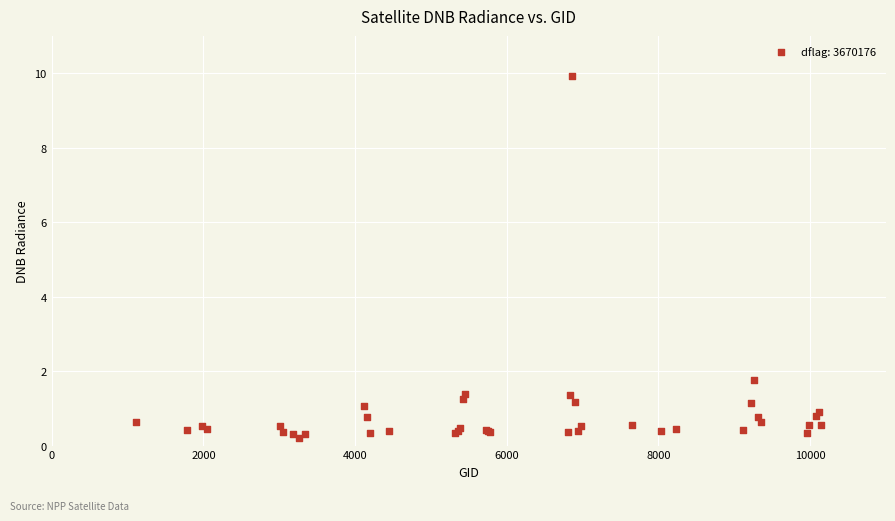

What Y value in the scatter plot is closest to 5?

1.8